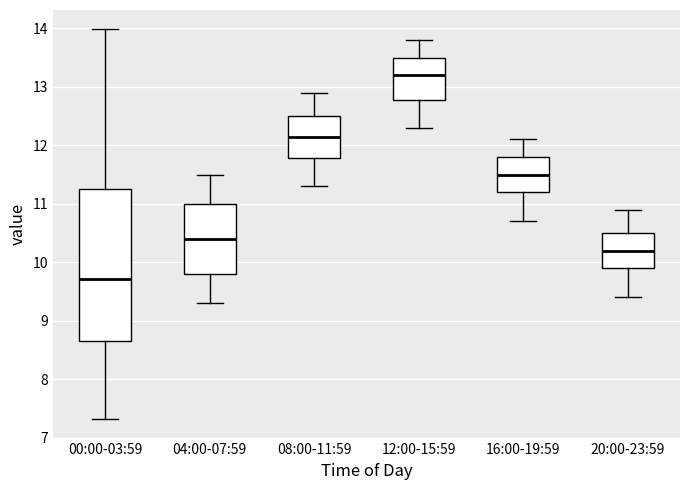

Where is the lower edge of the box for 04:00-07:59 on the y-axis? The values are not printed on the chart, so give them approximately, as read against the axis.

9.8